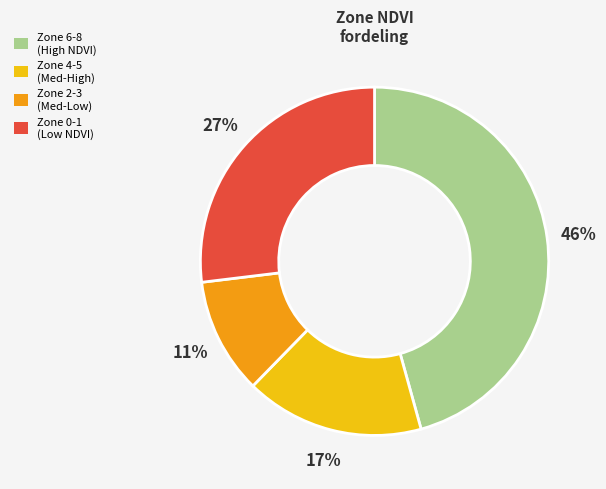

Approximately how many times larger is the value at Zone 2-3 (Med-Low) compared to Zone 4-5 (Med-High)?

0.6